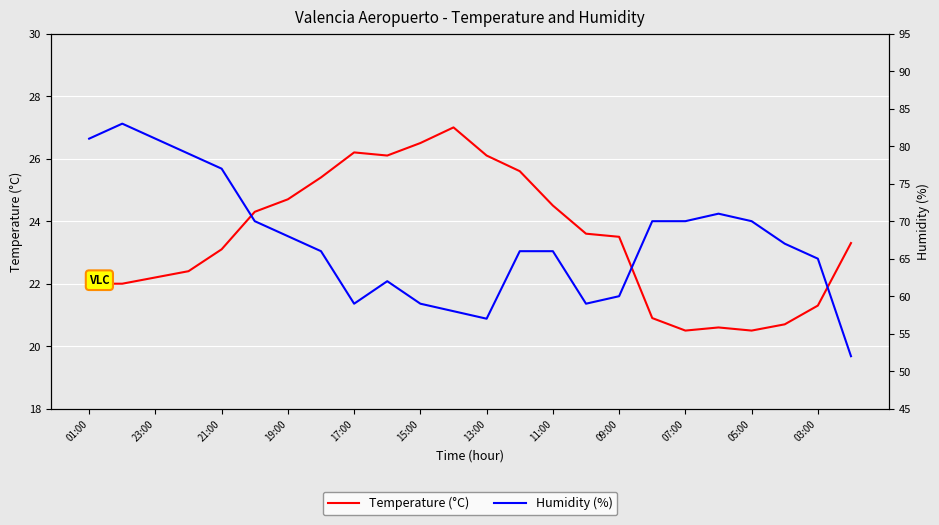

List the series in order of their overall mean, lowest first.

Temperature (°C), Humidity (%)